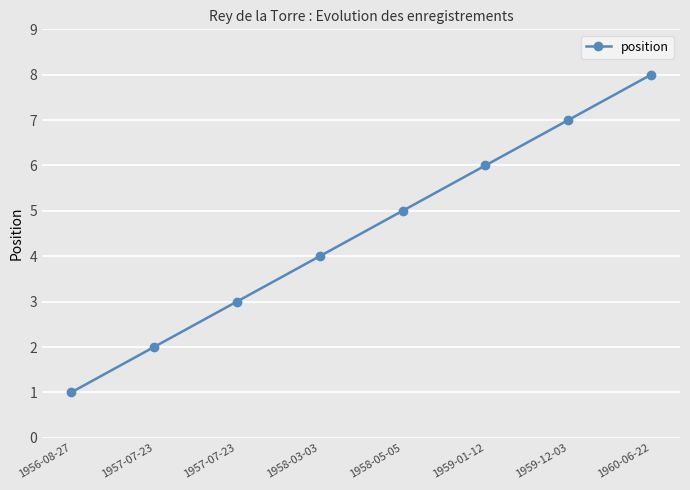

Rank the categories by value from highest to lowest.

1960-06-22, 1959-12-03, 1959-01-12, 1958-05-05, 1958-03-03, 1957-07-23, 1957-07-23, 1956-08-27